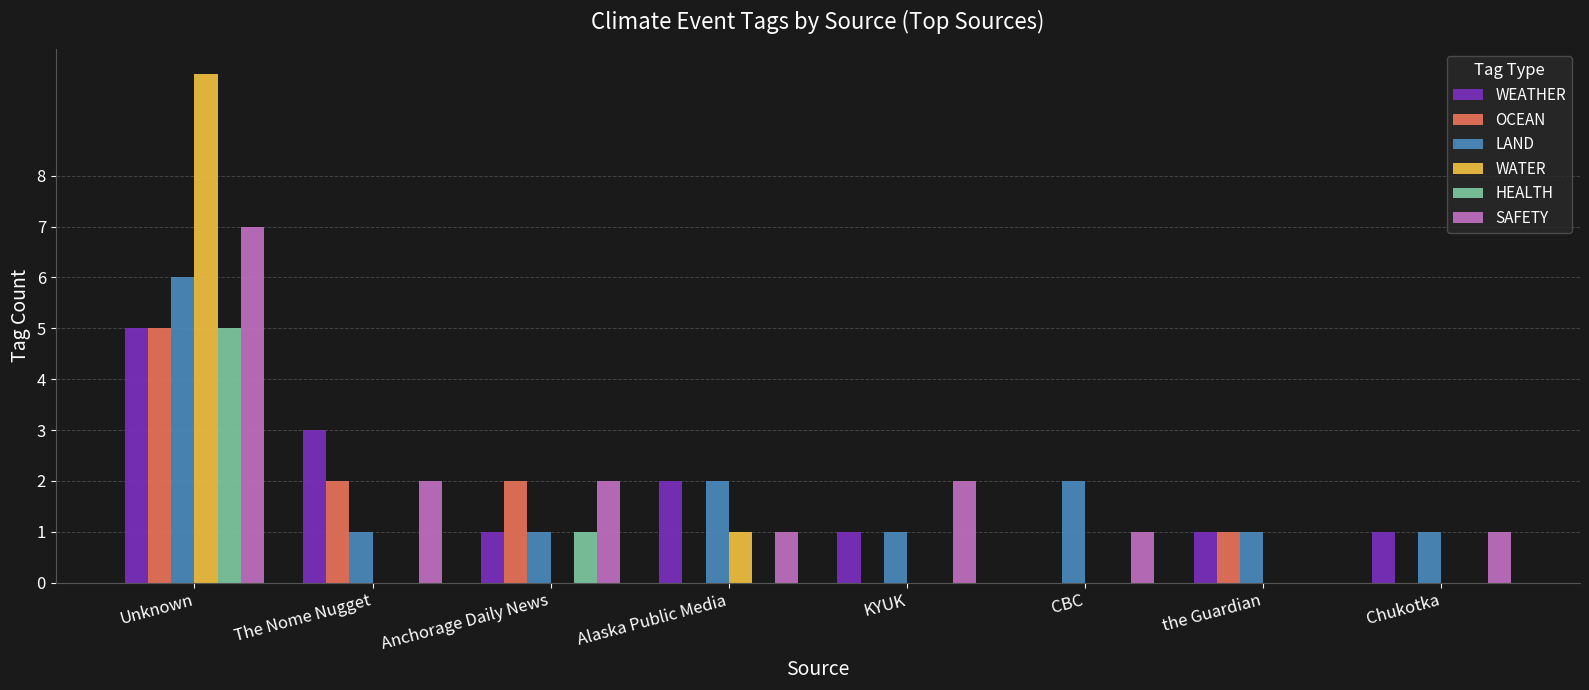

The value of WATER at KYUK is 5. True or false?

False